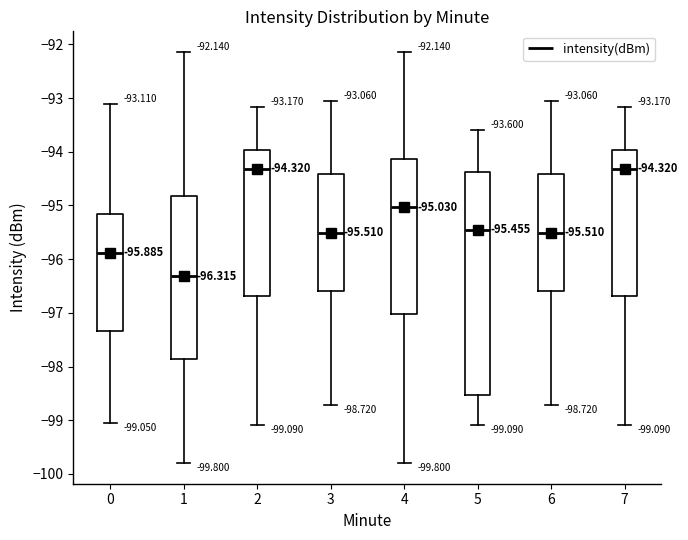

Which box is the tallest, from its lower edge to its upper edge?

5